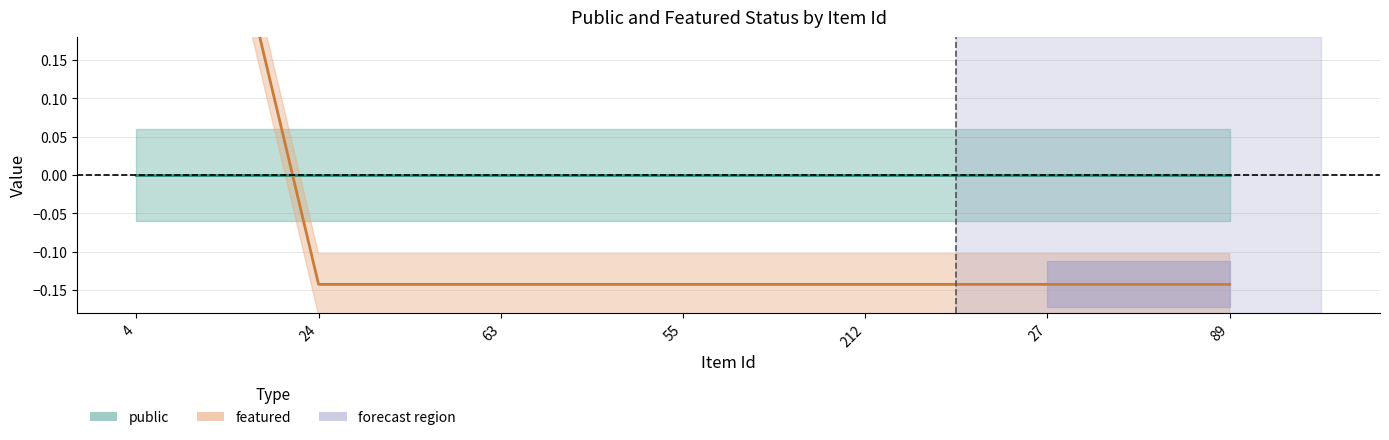

The value of featured_line at 55 is -0.1. True or false?

False